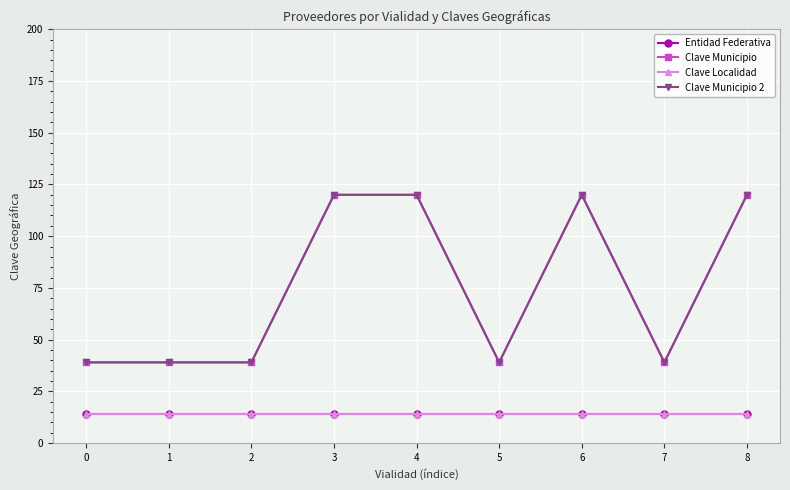

At which category is the sum across all series the highest?

3